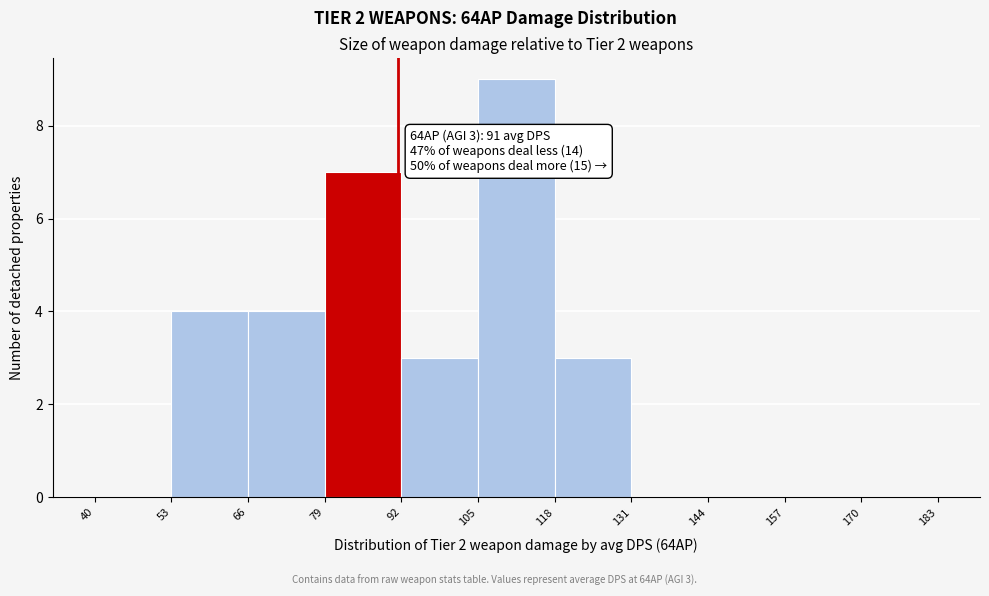

Which range on the x-axis has the tallest bar?

105 to 118